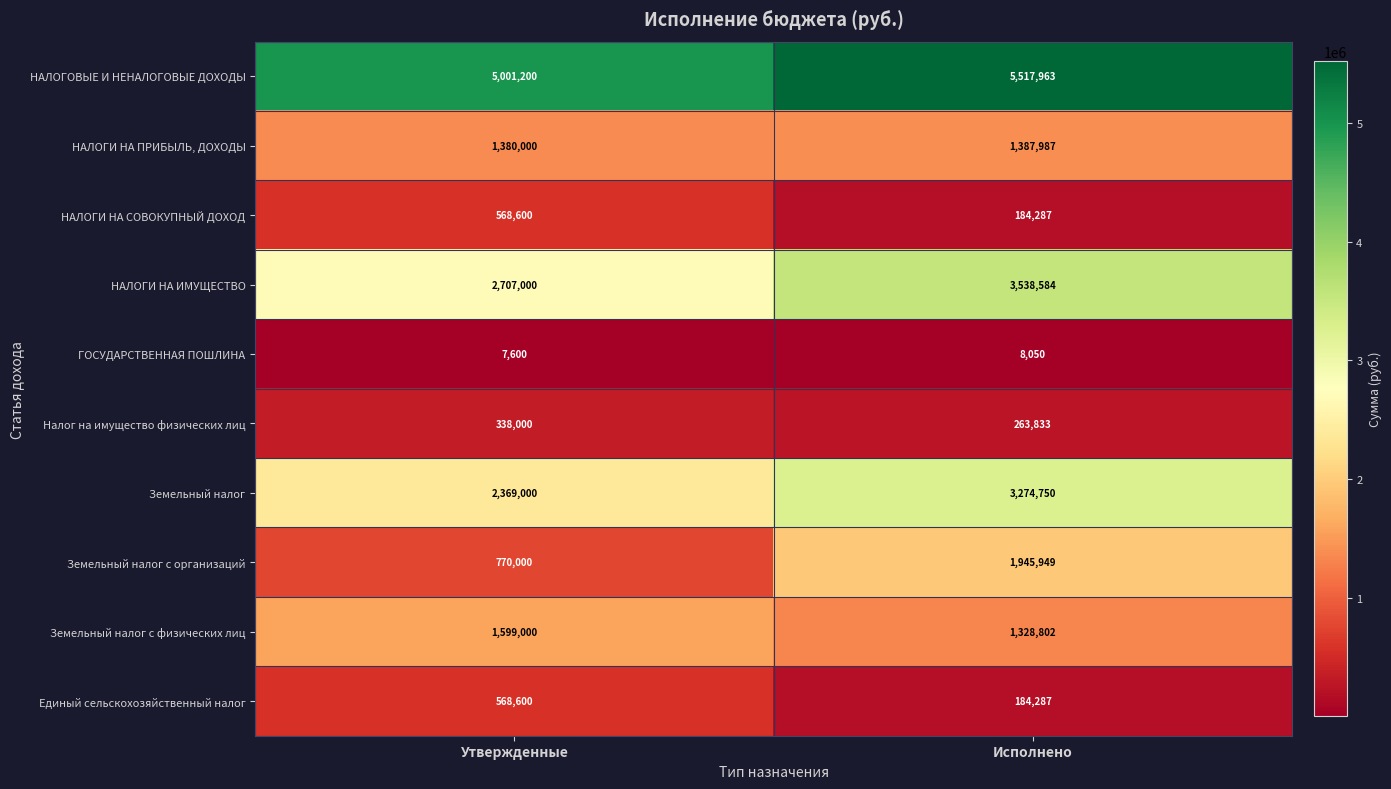

What is the smallest value displayed?

7600